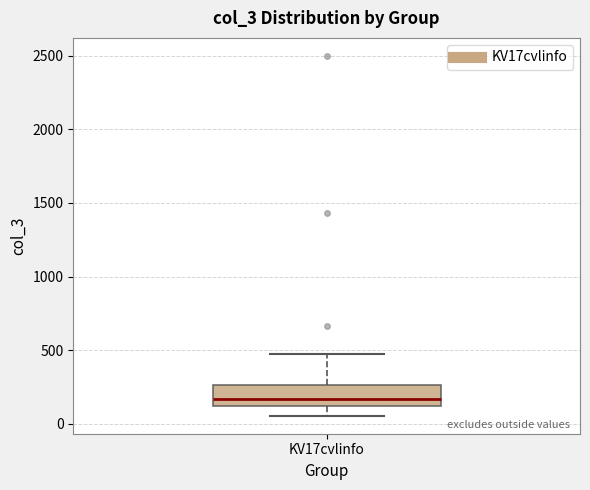

Transcribe this box plot: give where the median line is, the range the box spans, and where the two whiskers end, as read against the y-axis. The values are not printed on the chart, so give them approximately, as read against the axis.

median 150, box 100 to 250, whiskers 50 to 450